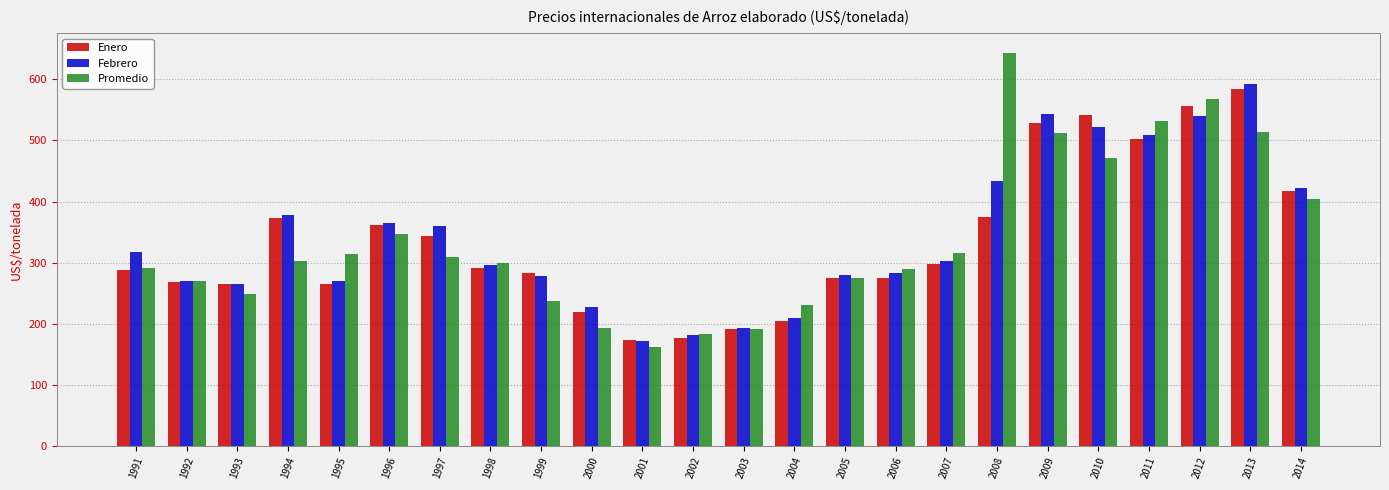

The value of Febrero at 1996 is 493.1. True or false?

False